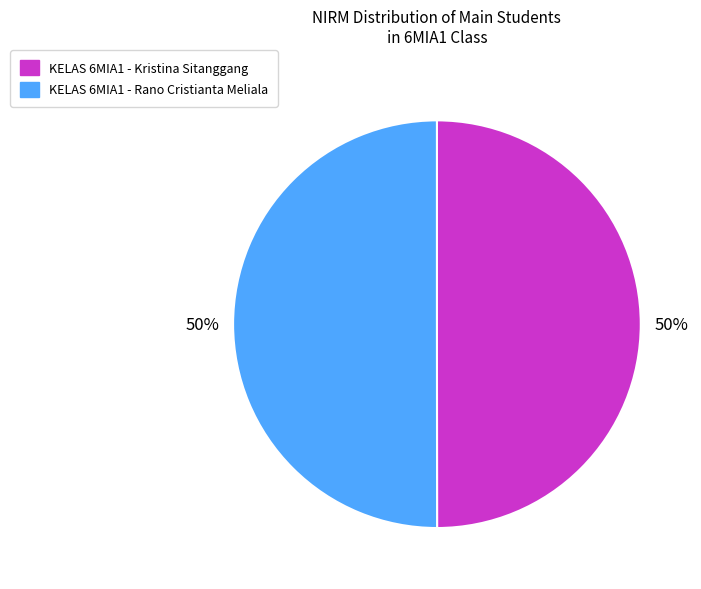

To the nearest percent, what is the average slice percentage?

50%